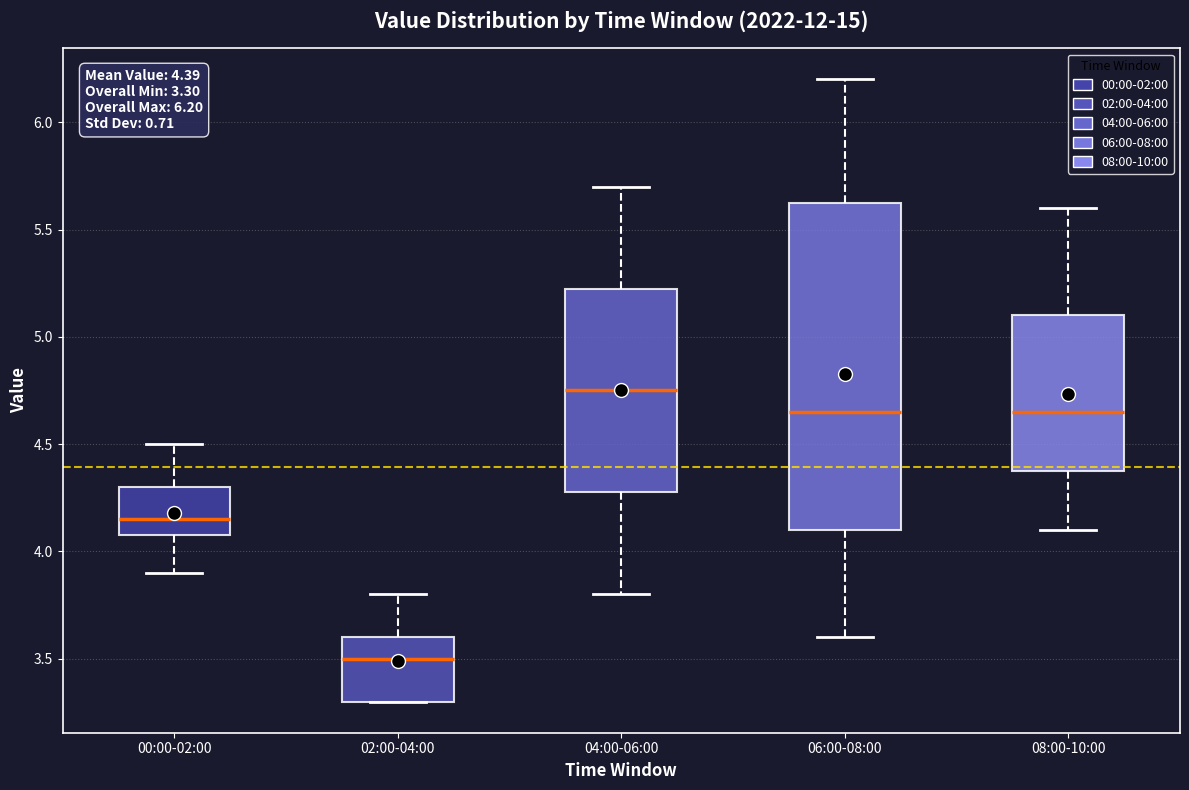

Comparing the boxes themselves (not the whiskers), which one is the tallest?

06:00-08:00